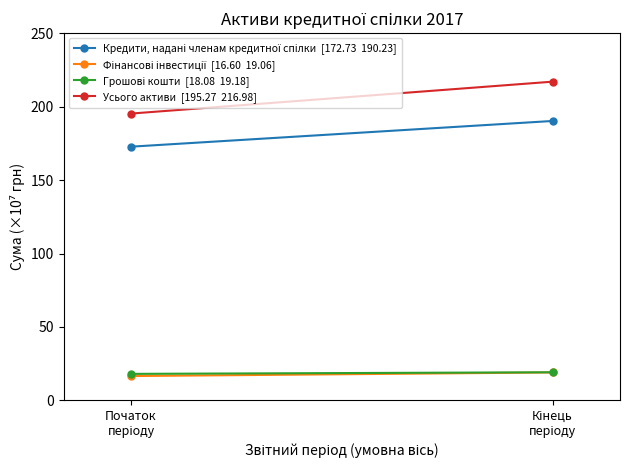

At which label does Усього активи  [195.27  216.98] reach its peak?

Кінець
періоду